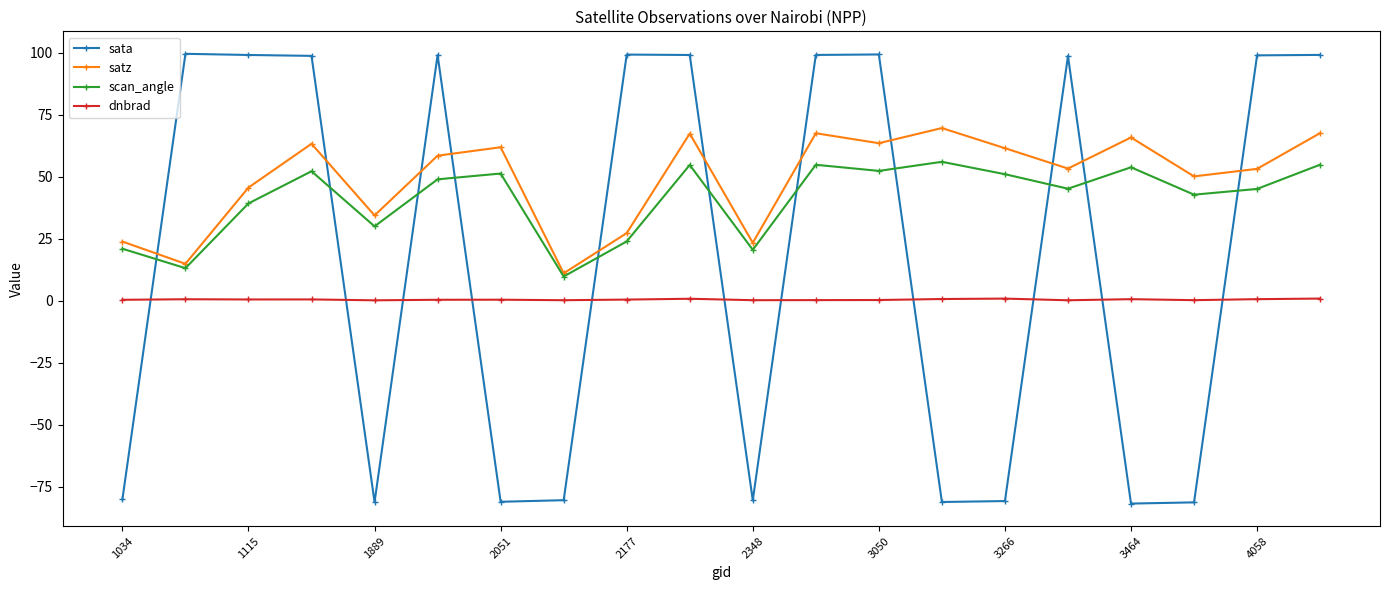

What is the lowest value of the sata series?

-81.8